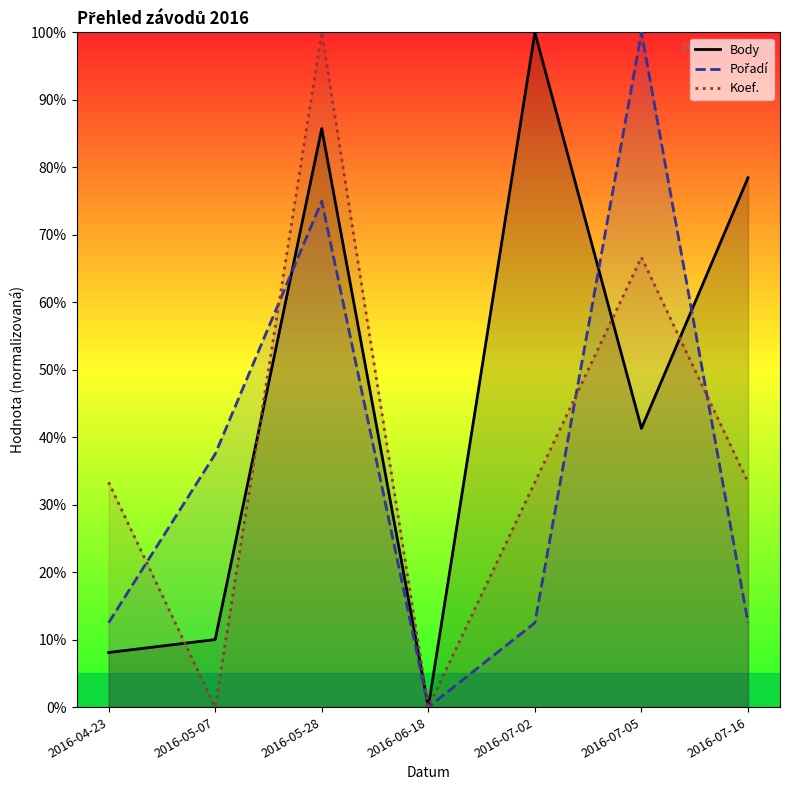

What are all the series names shown in the legend?

Body, Pořadí, Koef.